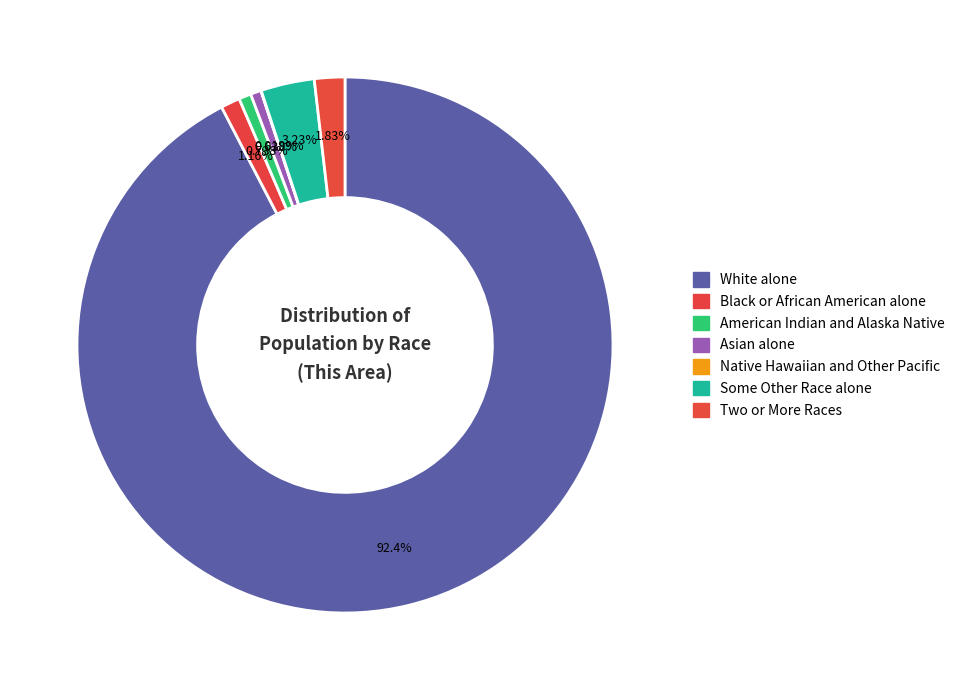

Combined, what portion of the pie is Two or More Races and Some Other Race alone?

5.1%